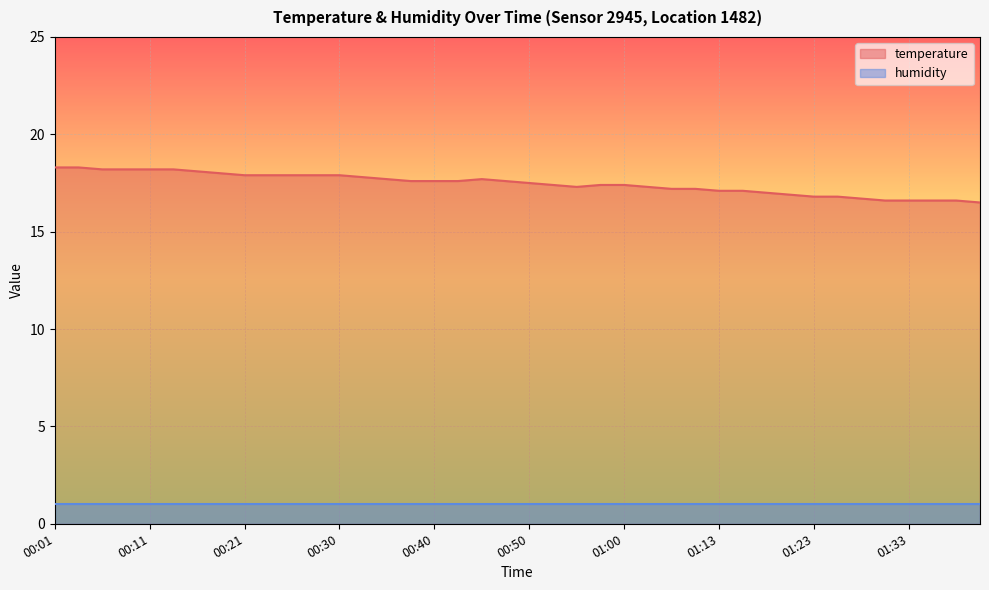

What position from the left is 00:38?

16